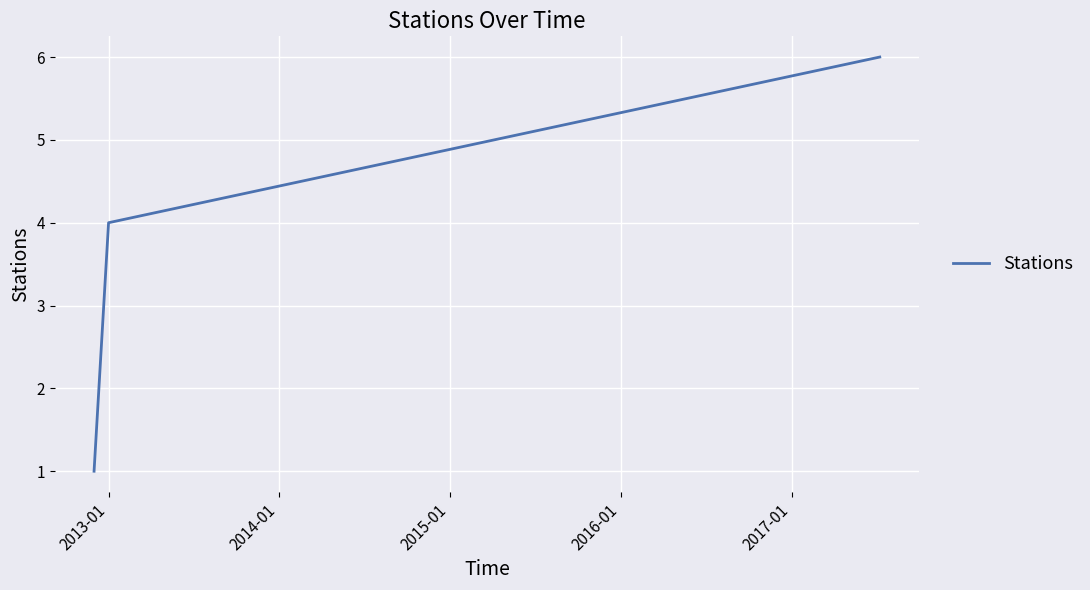

What is the average value?

4